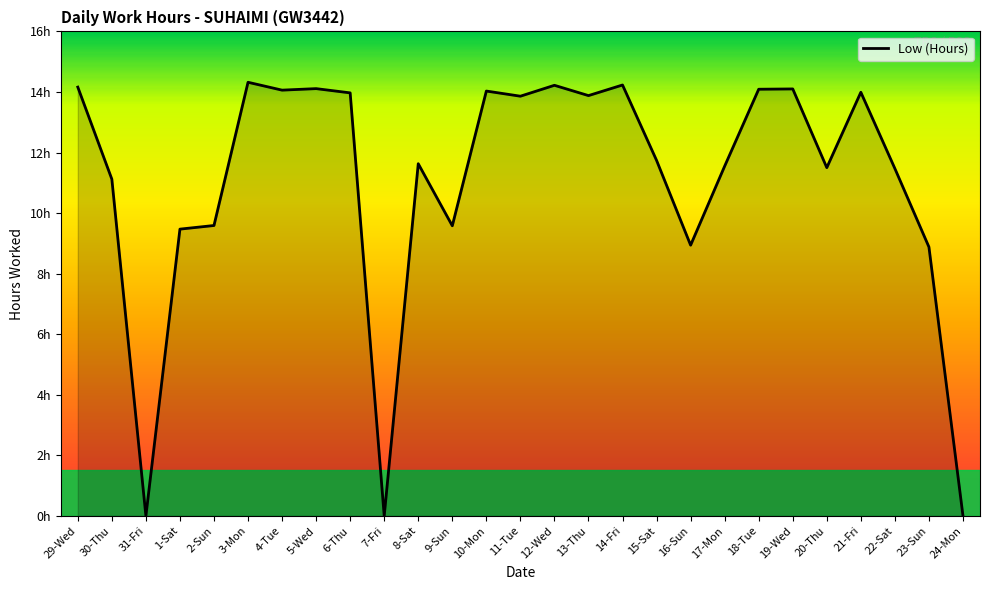

Is this an area chart (filled region under the line)?

Yes